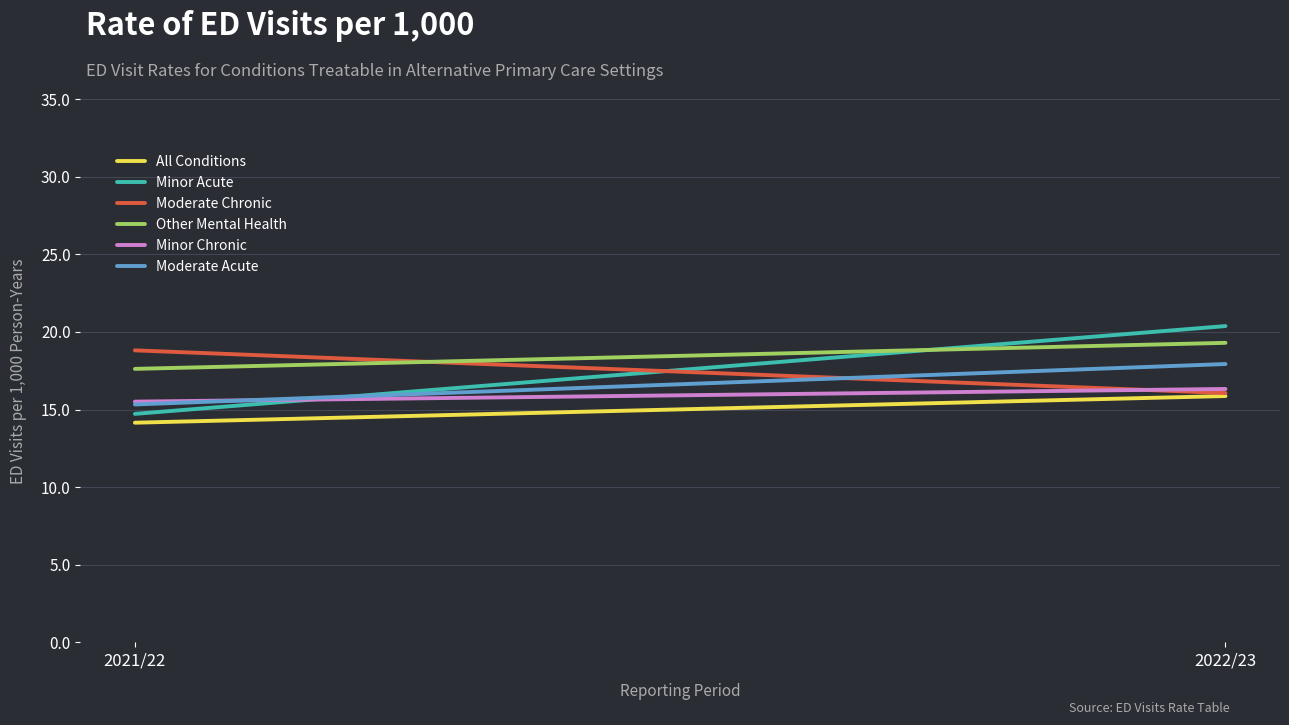

Which category has the lowest value in the Moderate Acute series?

2021/22